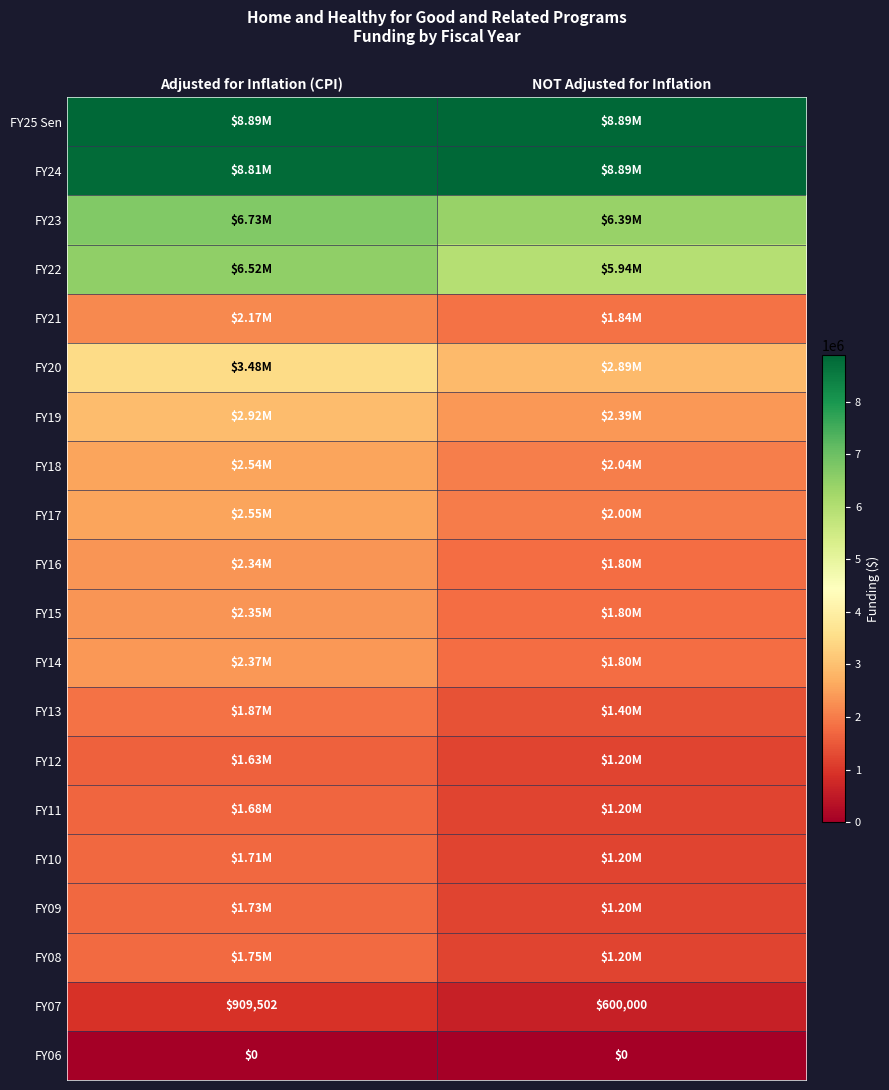

Rank the series at Adjusted for Inflation (CPI) from highest to lowest value.

FY25 Sen, FY24, FY23, FY22, FY20, FY19, FY17, FY18, FY14, FY15, FY16, FY21, FY13, FY08, FY09, FY10, FY11, FY12, FY07, FY06